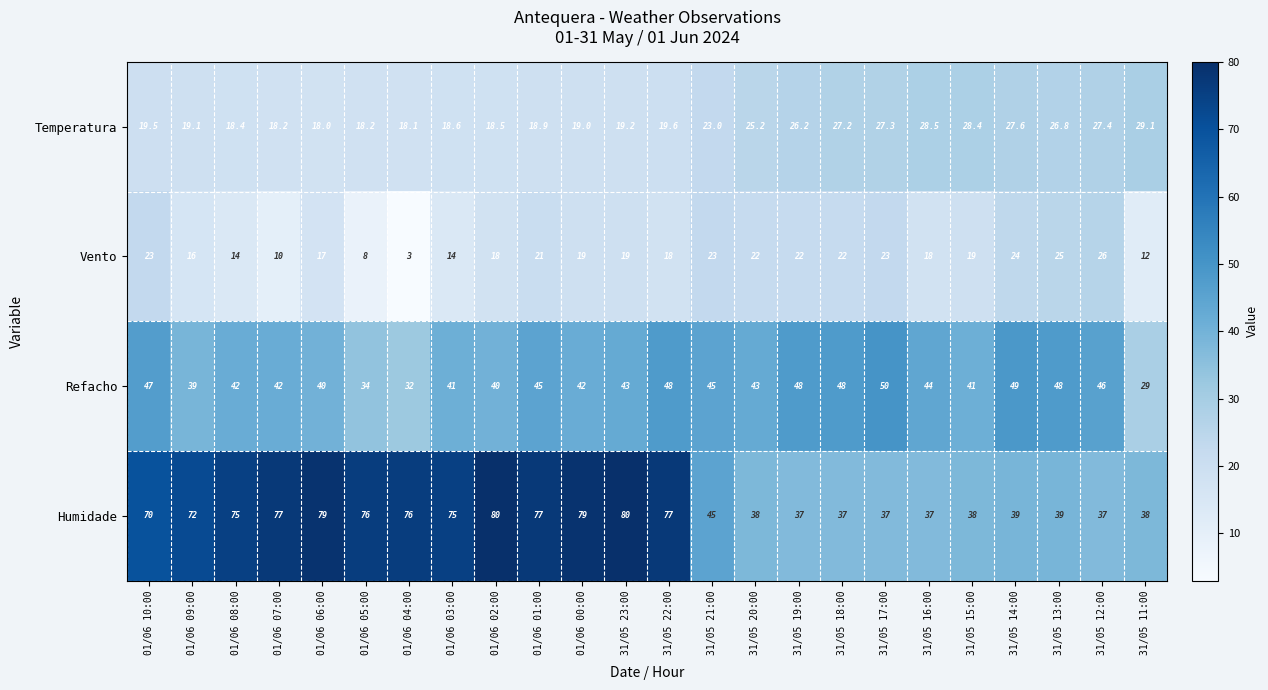

What is the difference between the maximum and minimum values in the Refacho series?

21.0